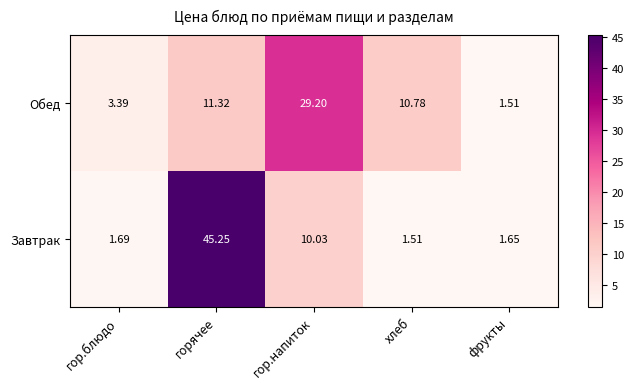

Which series has the widest spread of values?

Завтрак